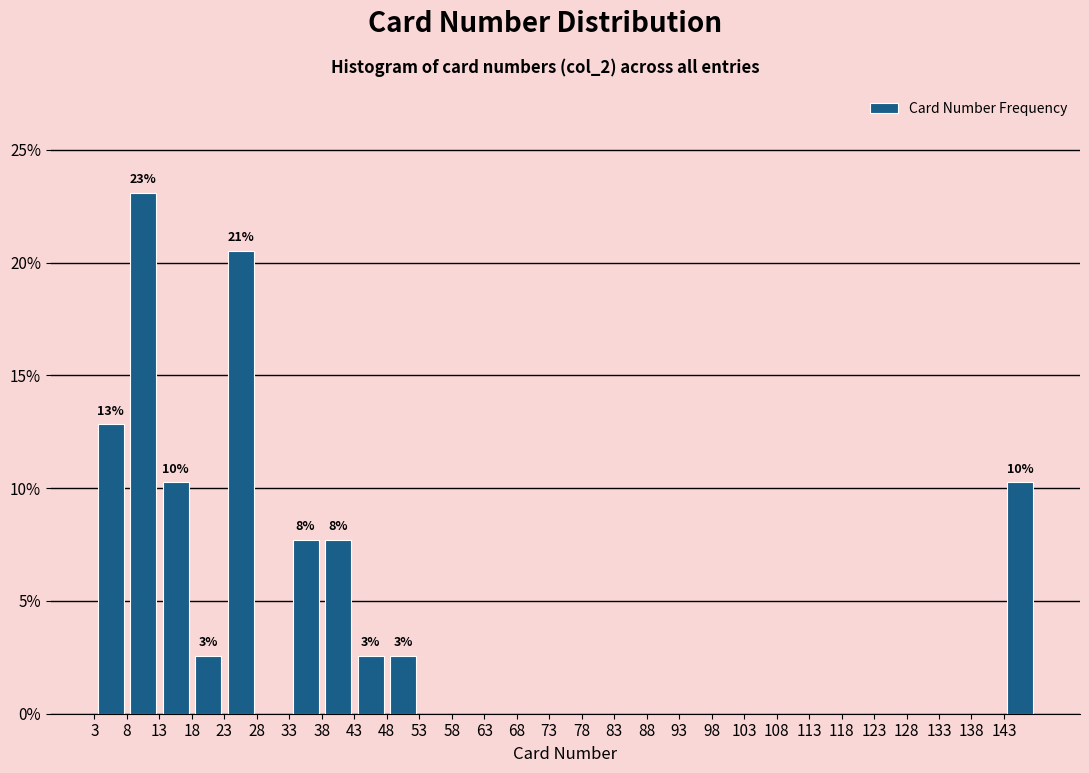

Over which range of the x-axis is the bar tallest?

8 to 13